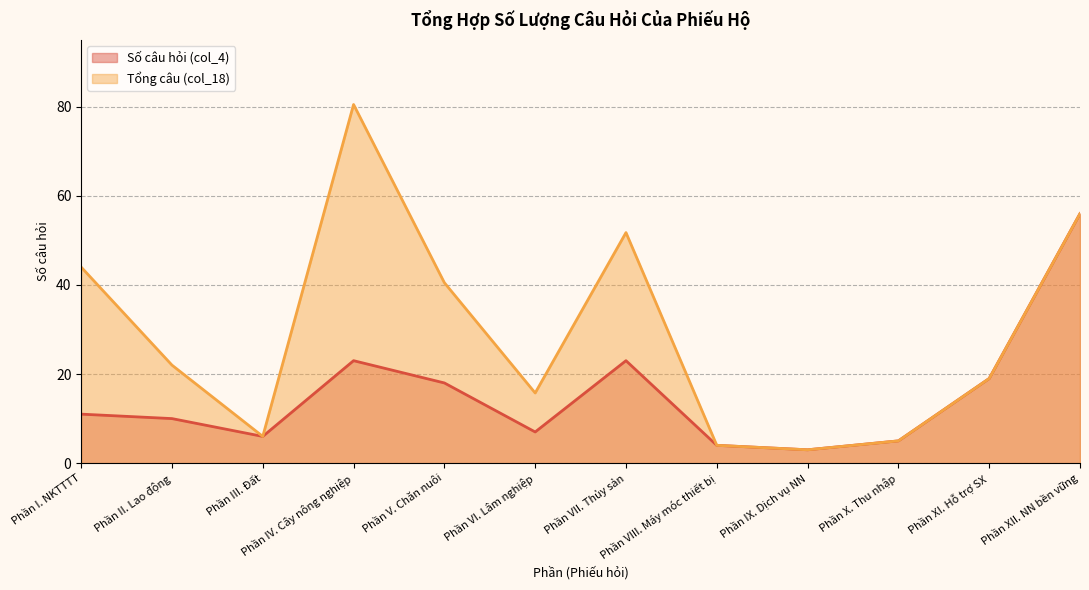

True or false: Số câu hỏi (col_4) and Tổng câu (col_18) cross at least once.

False